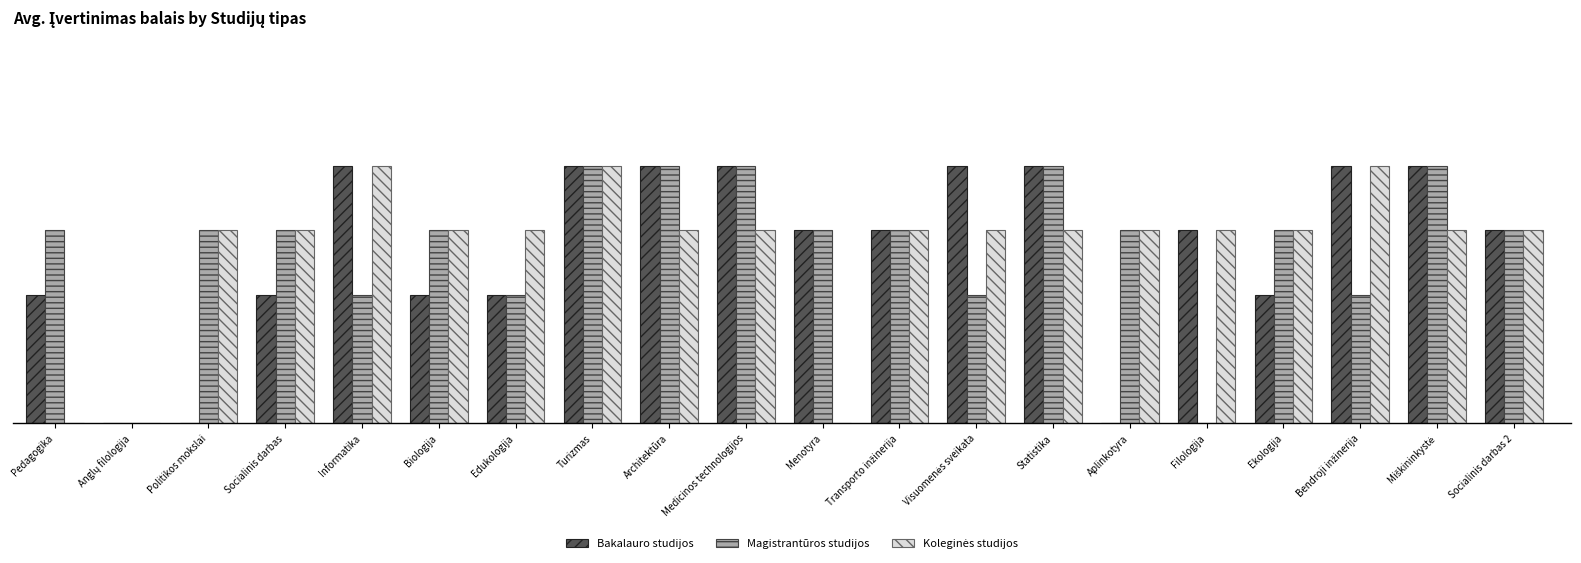

Are the bars horizontal?

No